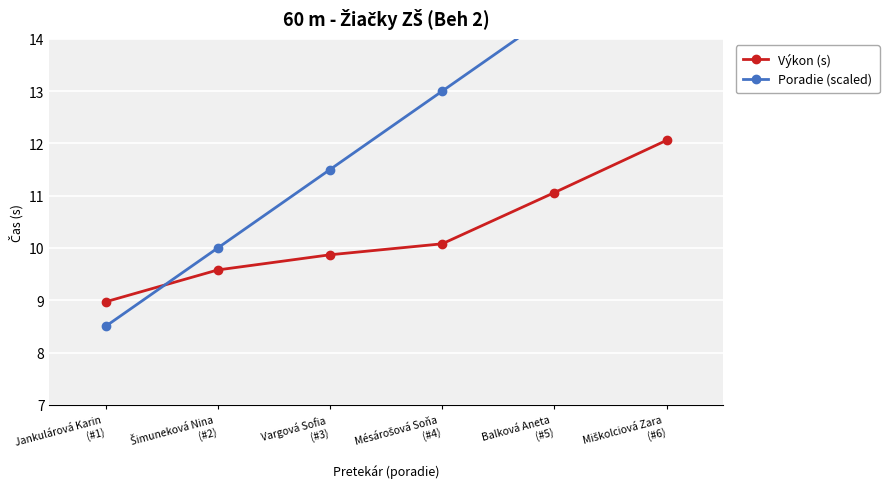

At Vargová Sofia
(#3), list the series in order from smallest to largest.

Výkon (s), Poradie (scaled)